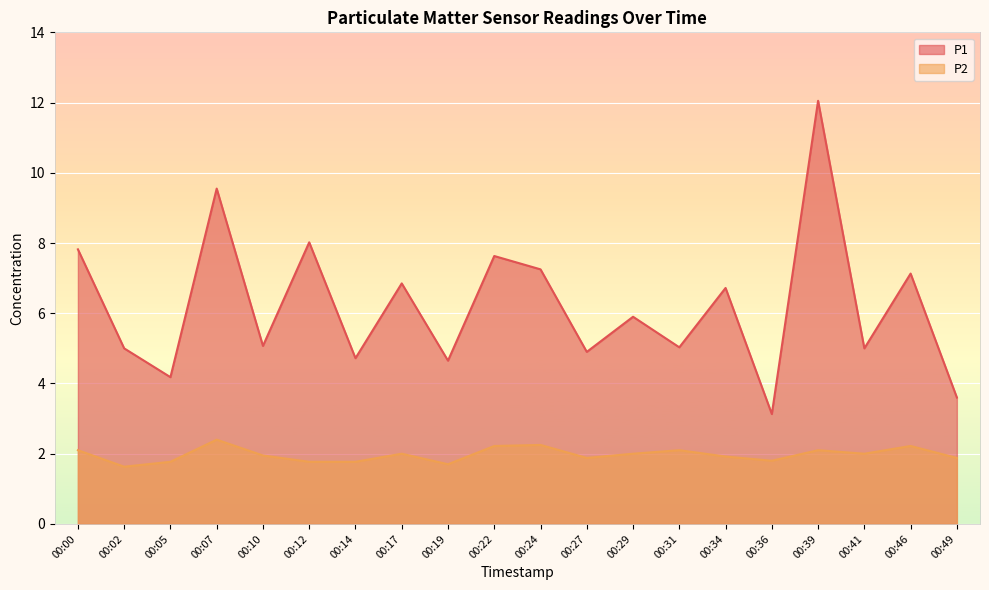

What is the sum of the P2 values at 00:10 and 00:46?

4.2